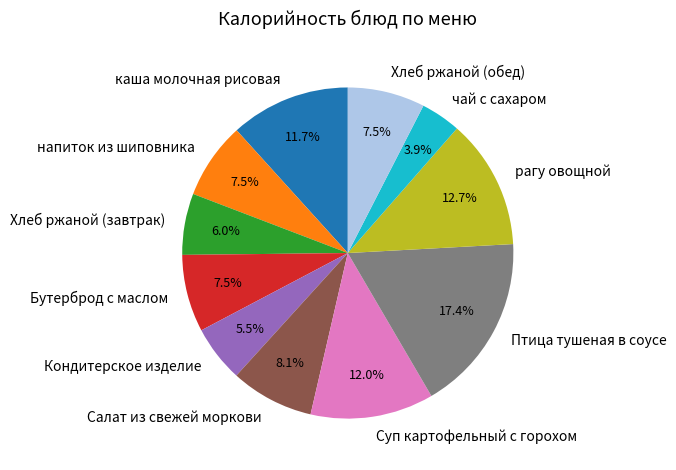

To the nearest percent, what is the average slice percentage?

9%